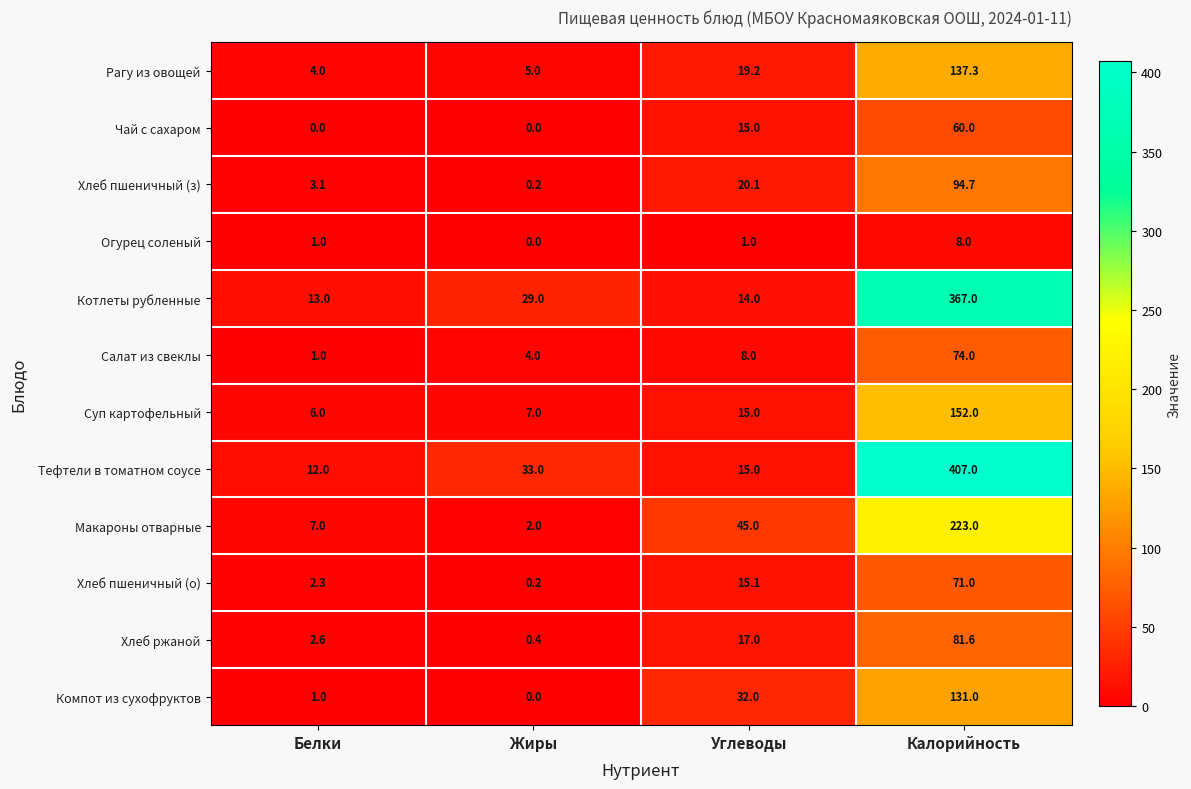

Which series has the largest total across all categories?

Тефтели в томатном соусе